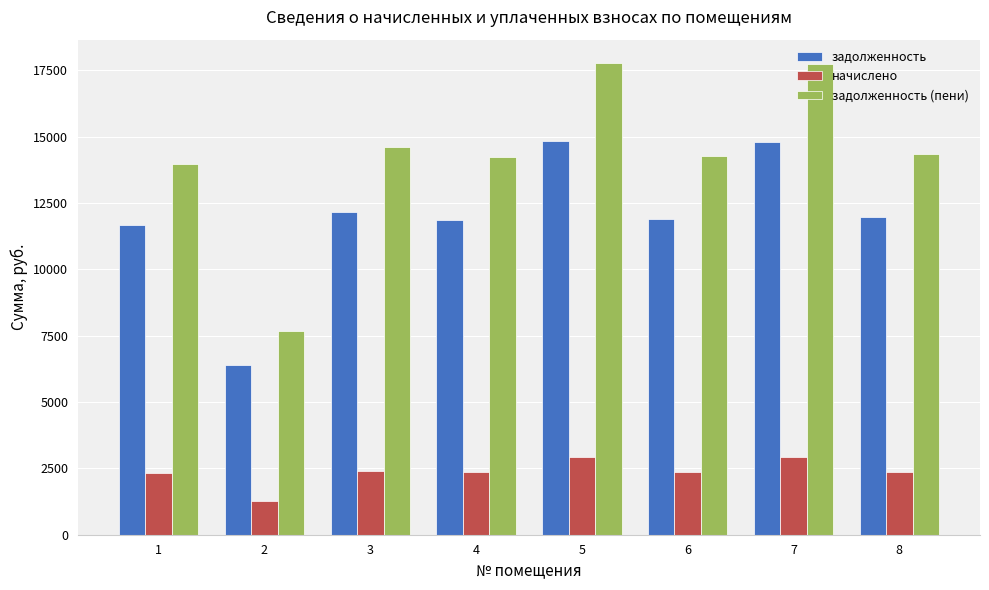

How many bars are there in each group?

3